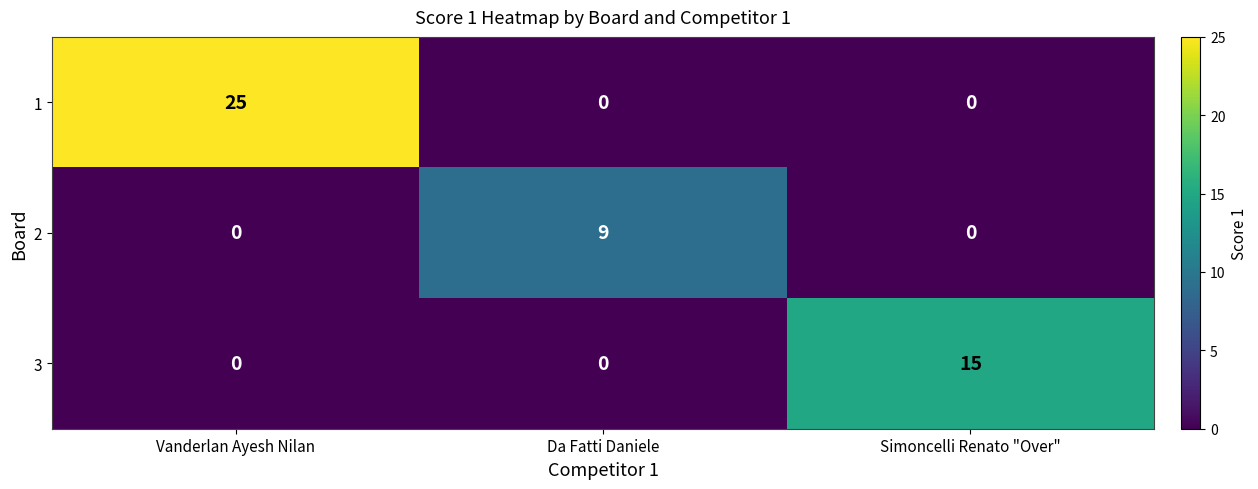

True or false: 2 has a value of 0 at Vanderlan Ayesh Nilan.

True